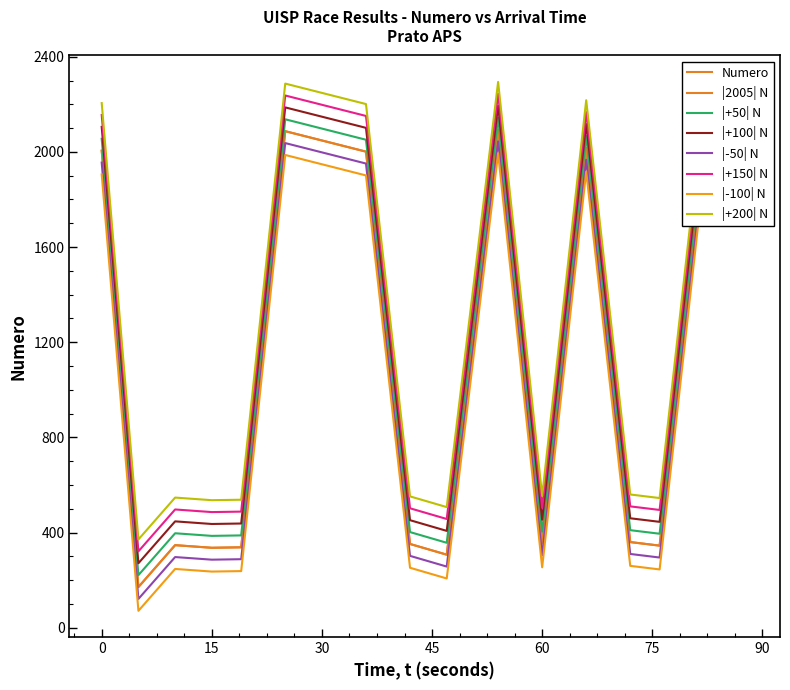

Does the chart have visible grid lines?

No